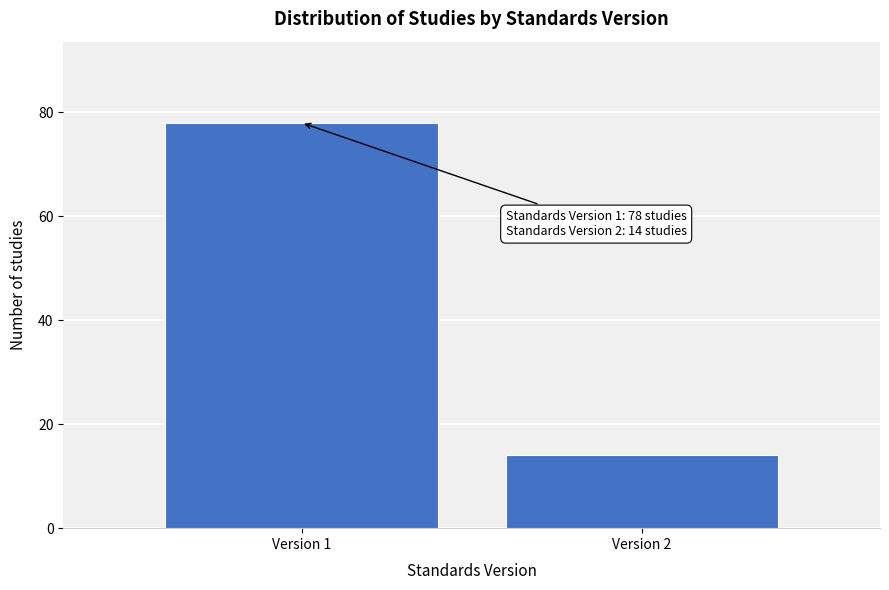

Reading right to left, what are all the values shown in this chart?

Version 2=14	Version 1=78